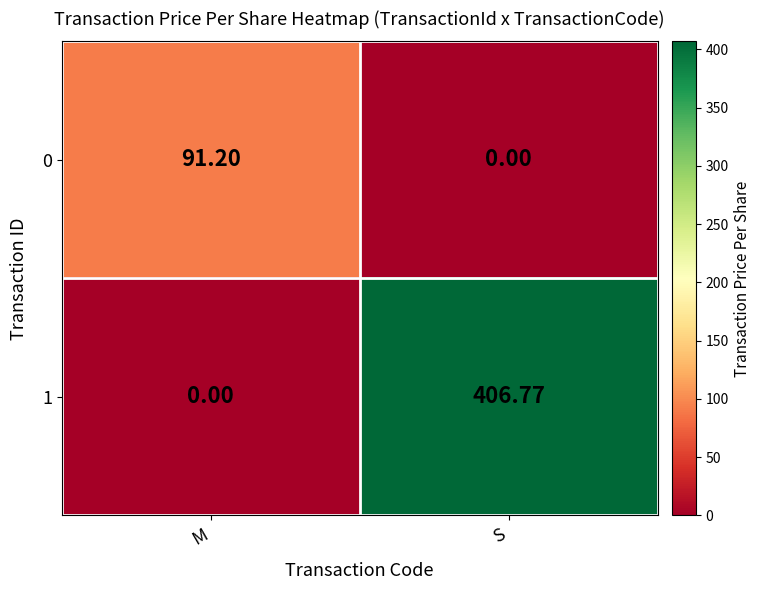

Rank the series by their maximum value, from lowest to highest.

0, 1